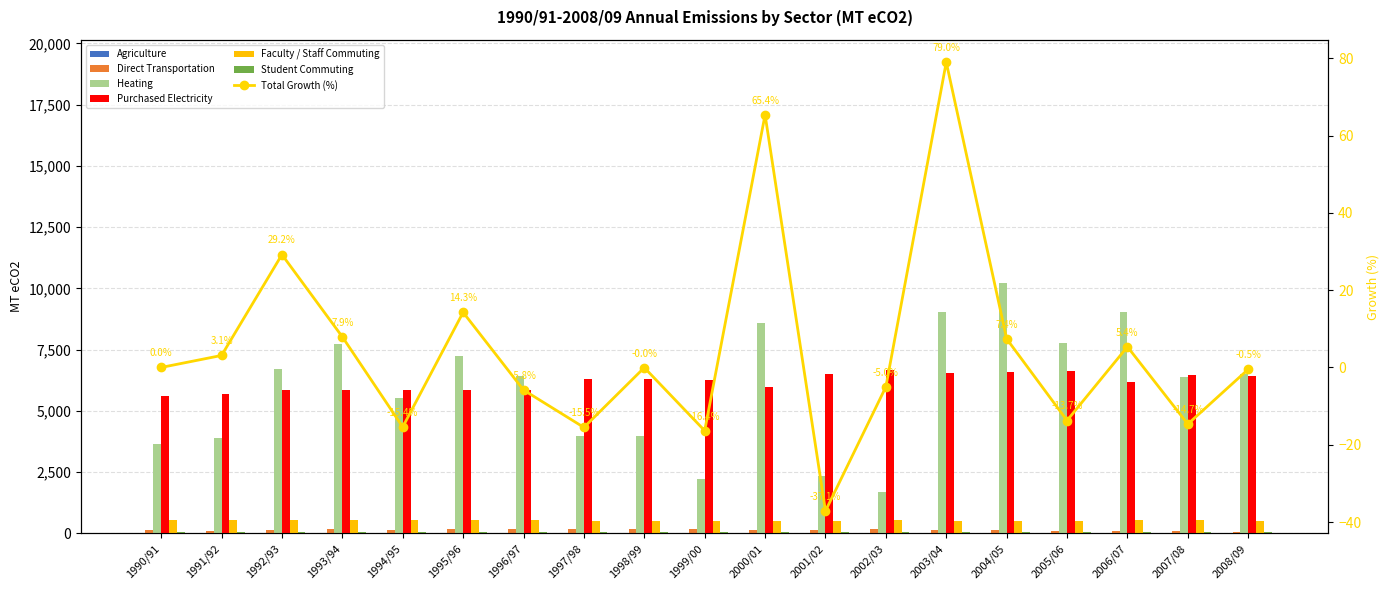

What is the label of the 5th bar from the right?

2004/05